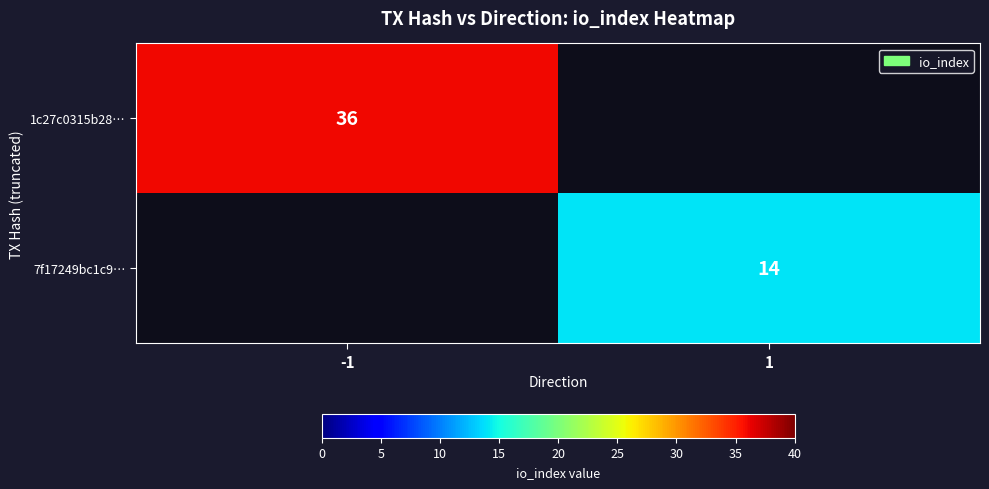

The value of 1c27c0315b28… at -1 is 60. True or false?

False